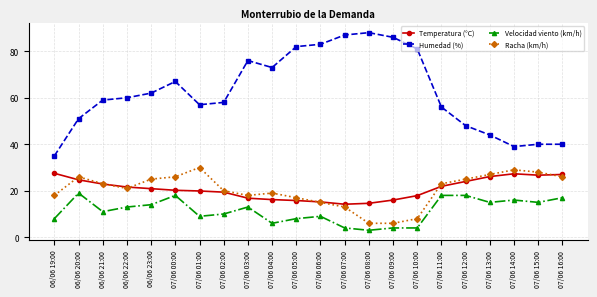

True or false: Temperatura (°C) and Humedad (%) intersect in this chart.

False